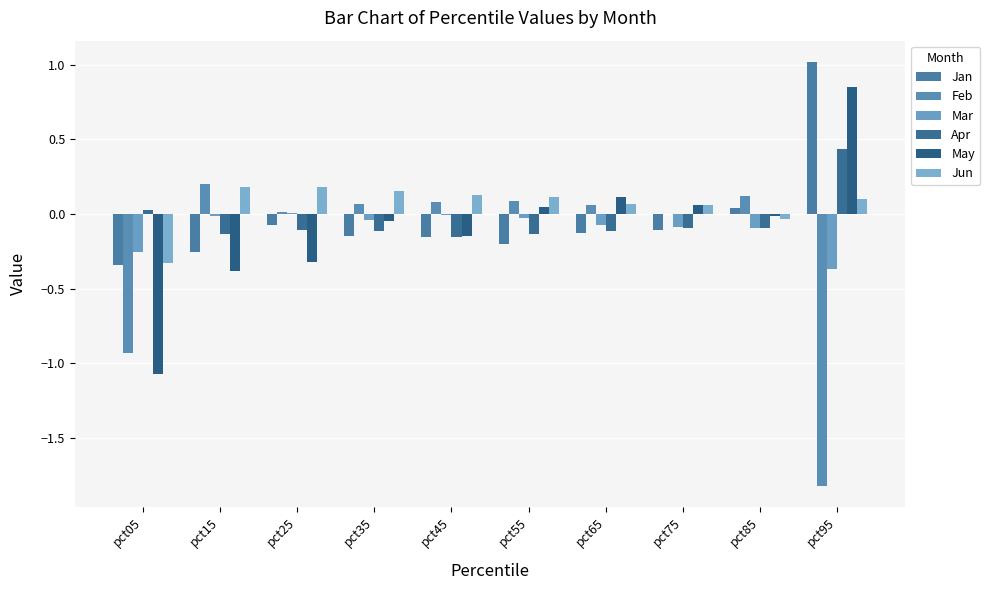

What is the difference between the maximum and minimum values in the Feb series?

2.0